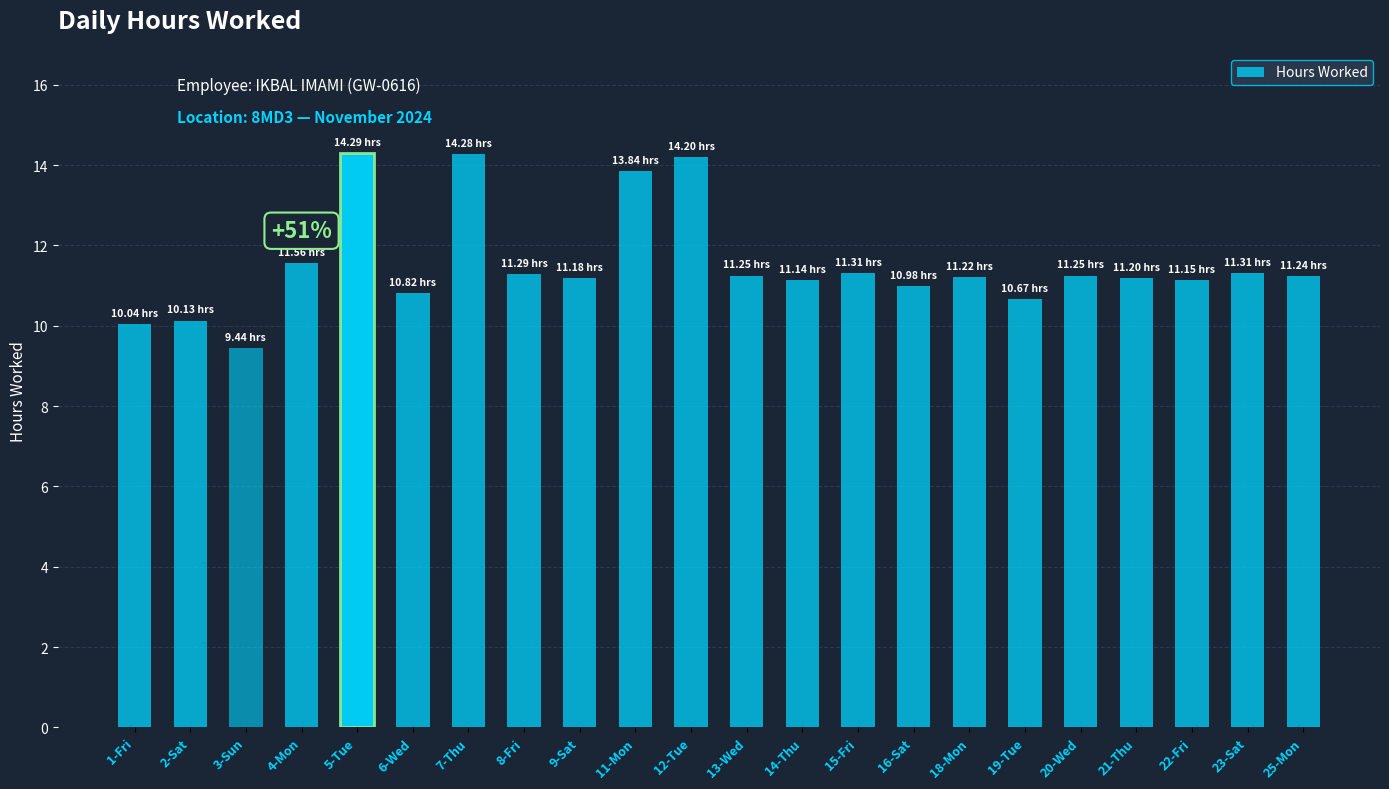

What is the ratio of the value at 6-Wed to the value at 13-Wed?

1.0